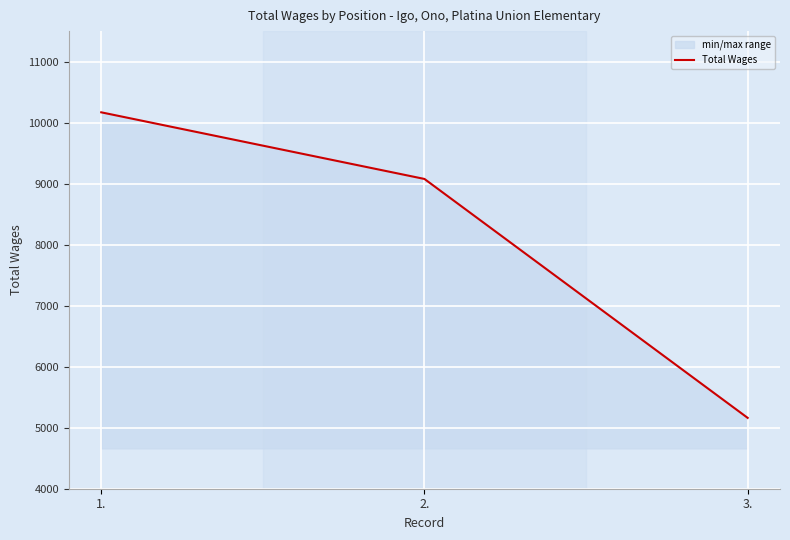

How many lines are shown in the chart?

1